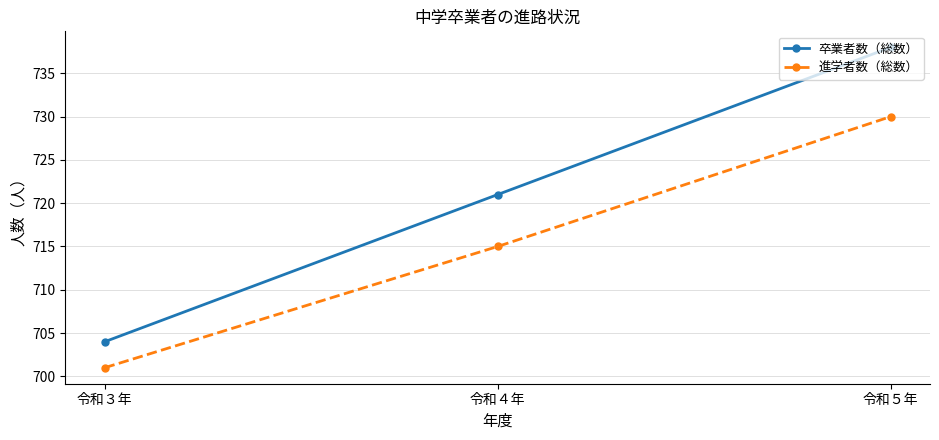

Which series has the widest spread of values?

卒業者数（総数）